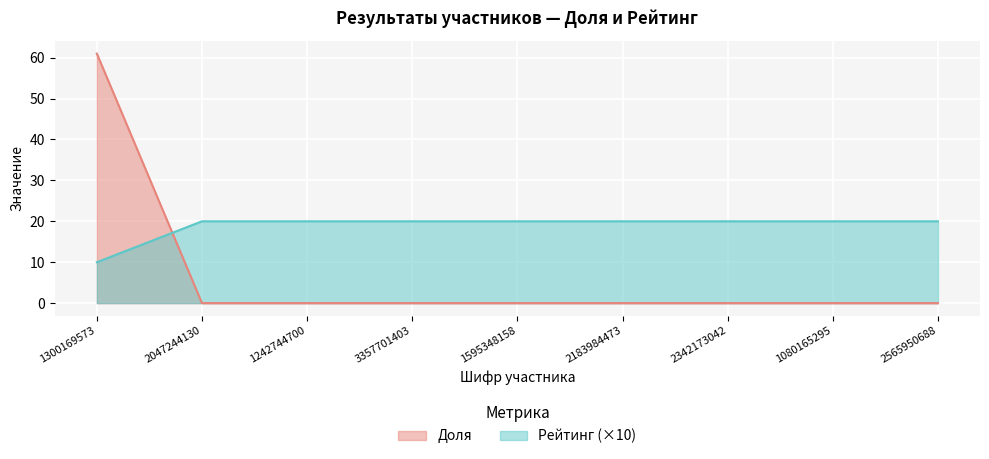

Rank the series by their average value, from lowest to highest.

Рейтинг, Доля